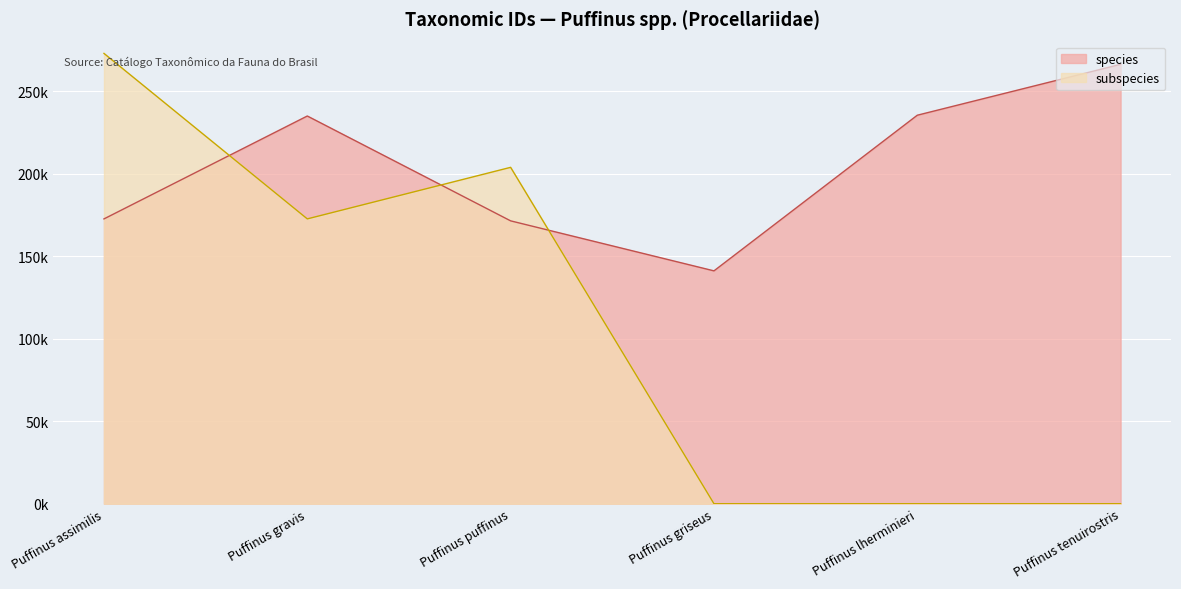

Is the value of species at Puffinus tenuirostris greater than the value of subspecies at Puffinus gravis?

Yes